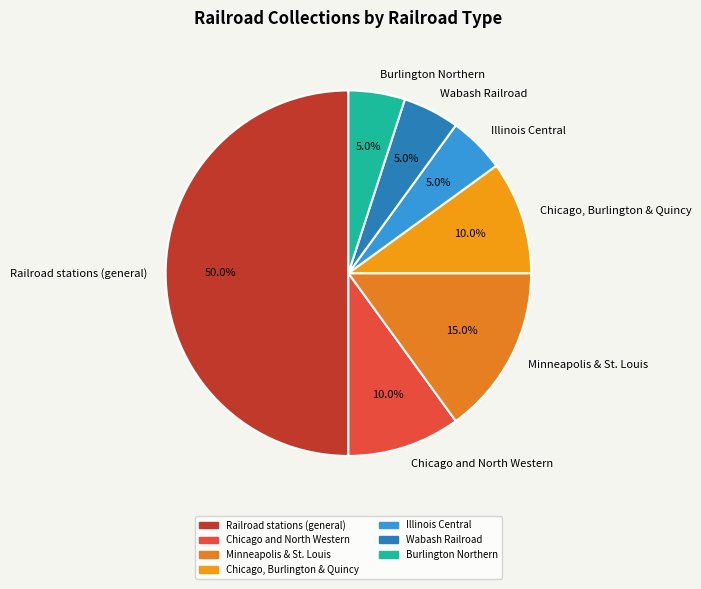

Which slice is the largest?

Railroad stations